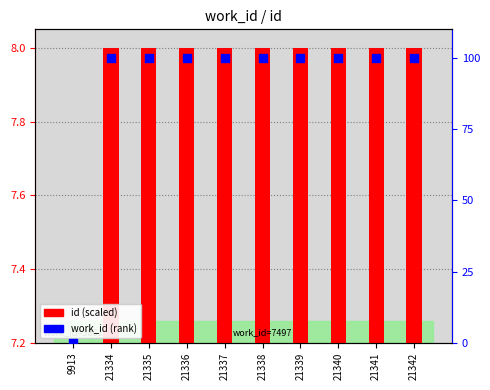

Which series reaches the minimum Y coordinate?

id (scaled)